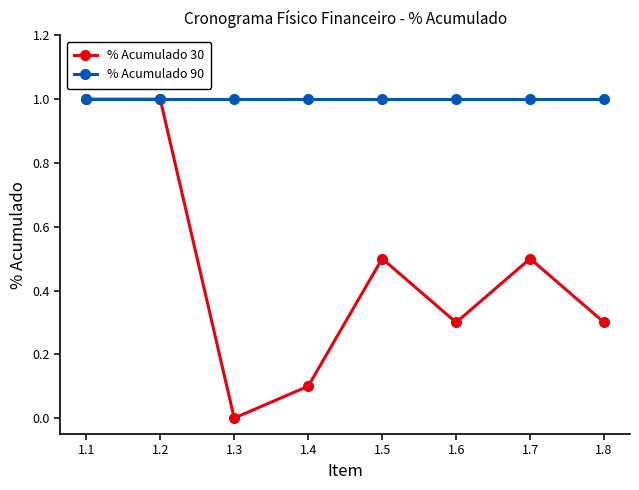

What is the maximum value shown in the chart?

1.0